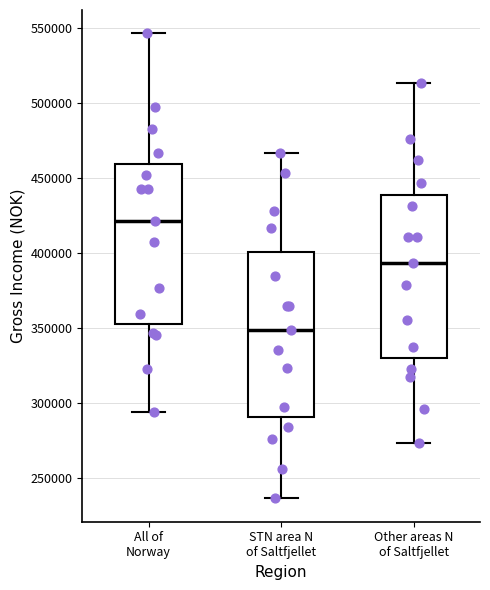

Reading left to right, read every box against the y-axis: the position of its median line, the range the box covers, and the ends of its whiskers. The values are not printed on the chart, so give them approximately, as read against the axis.

All of Norway: median 420000, box 355000 to 460000, whiskers 295000 to 545000
STN area N of Saltfjellet: median 350000, box 290000 to 400000, whiskers 235000 to 465000
Other areas N of Saltfjellet: median 395000, box 330000 to 440000, whiskers 275000 to 515000